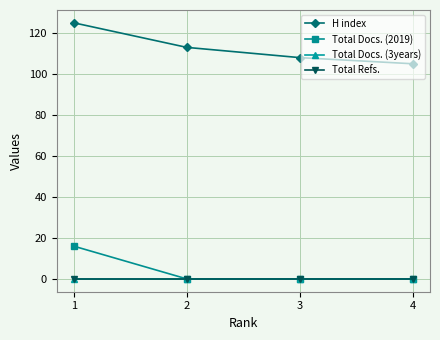

True or false: H index and Total Docs. (2019) cross at least once.

False